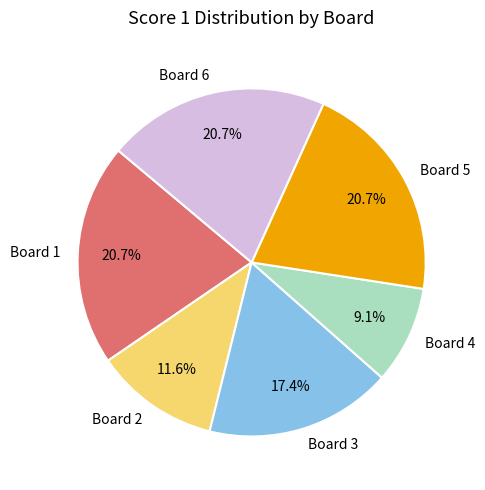

True or false: Board 4 accounts for 1% of the total.

False